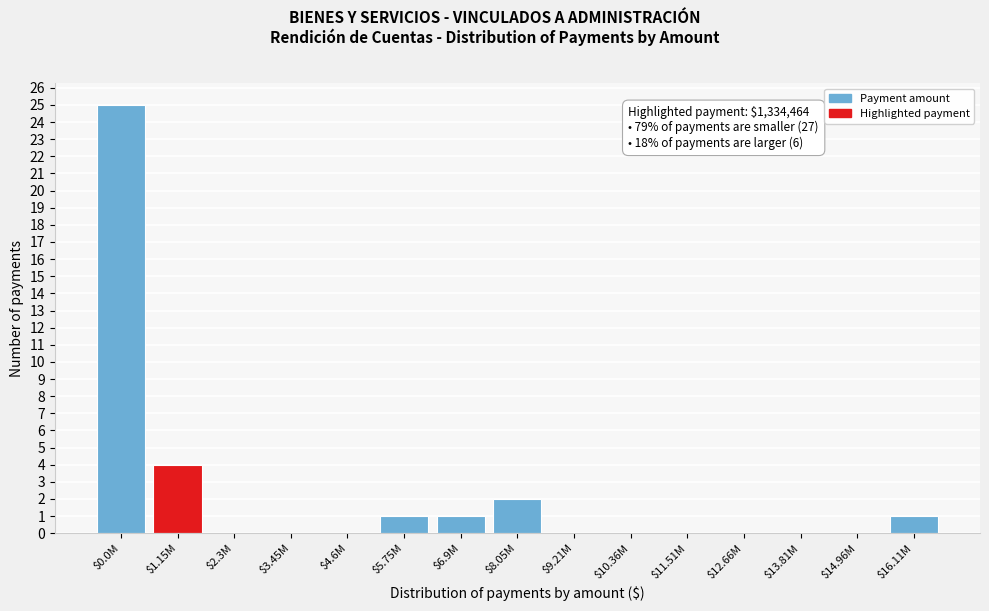

What is the maximum value shown in the chart?

25